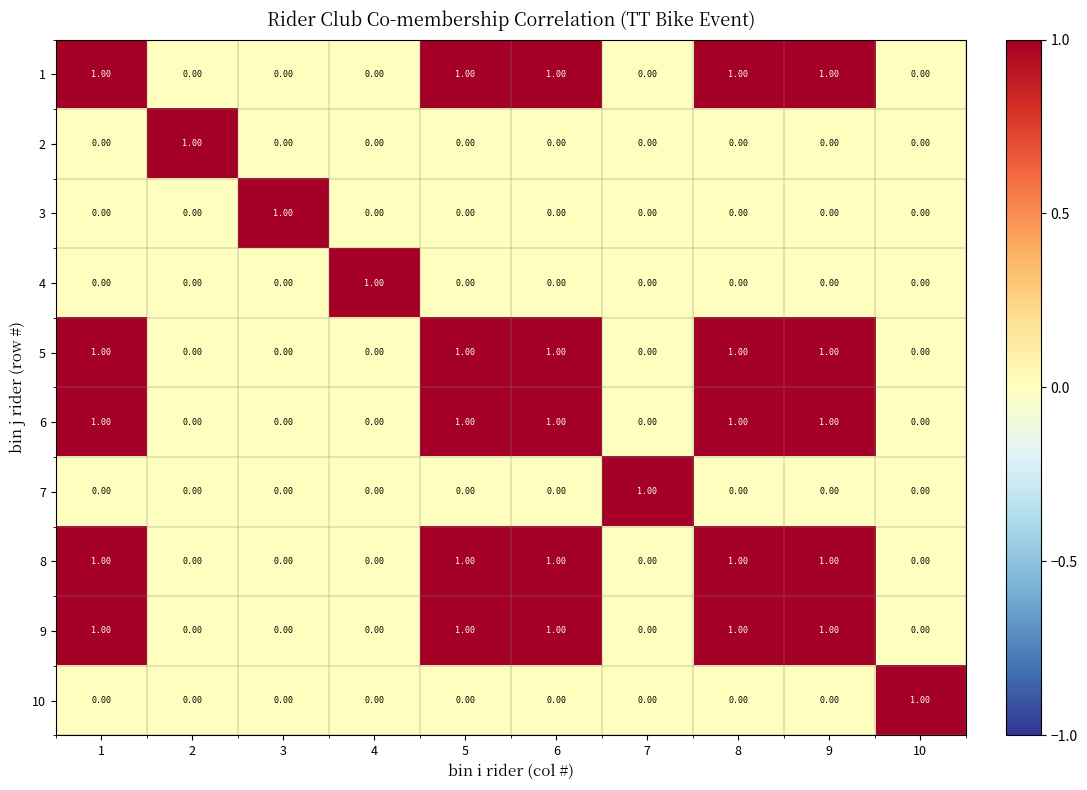

At how many categories does at least one series exceed 0?

10